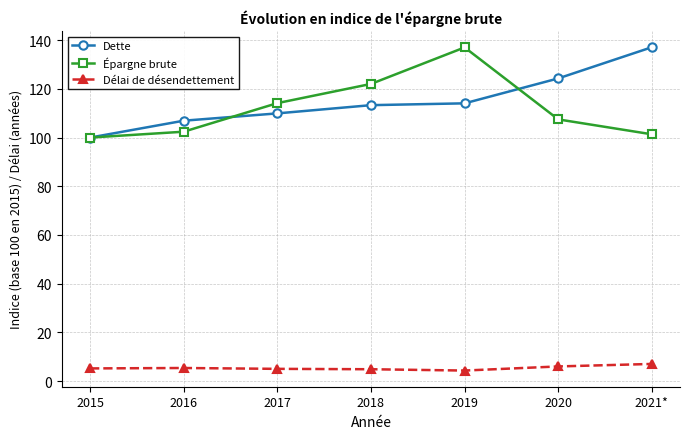

The Délai de désendettement series shows 4.3 at 2019. True or false?

True